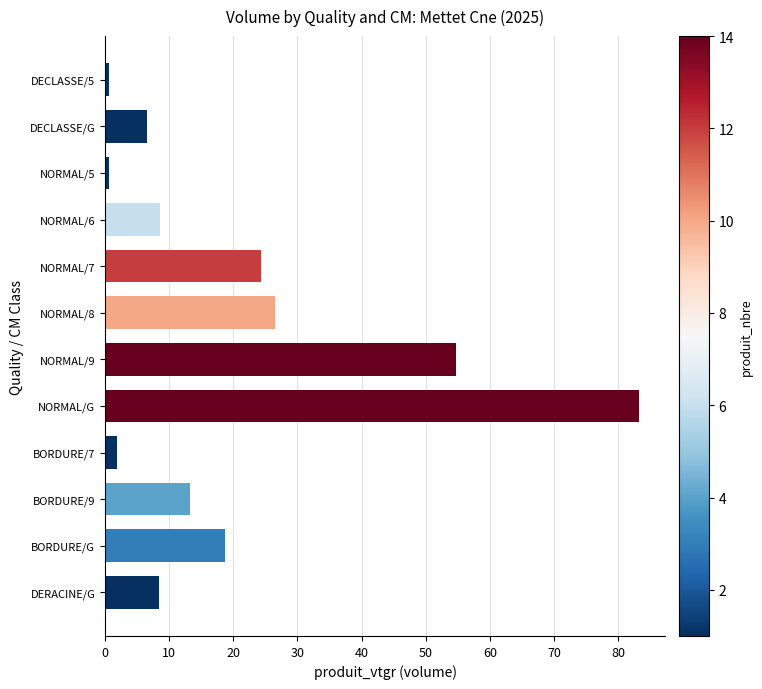

What is the difference between the maximum and minimum values?

82.6